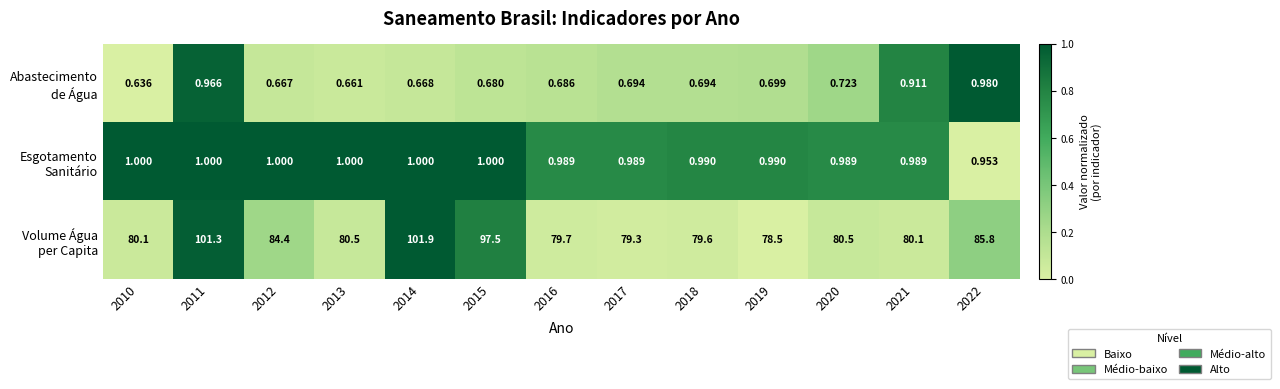

Count the number of data series in this chart.

3